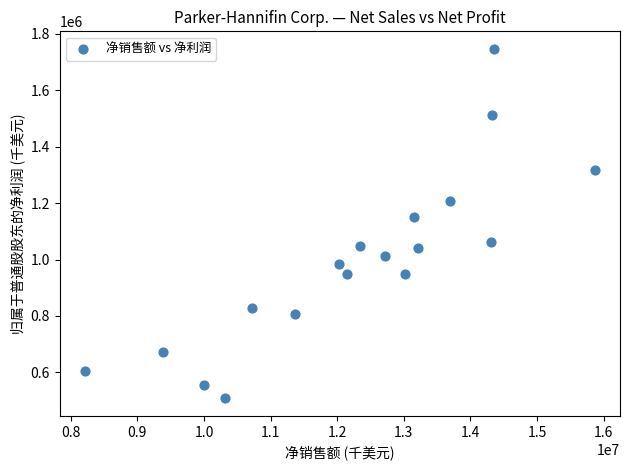

What Y value in the scatter plot is closest to 1127307?

1151823